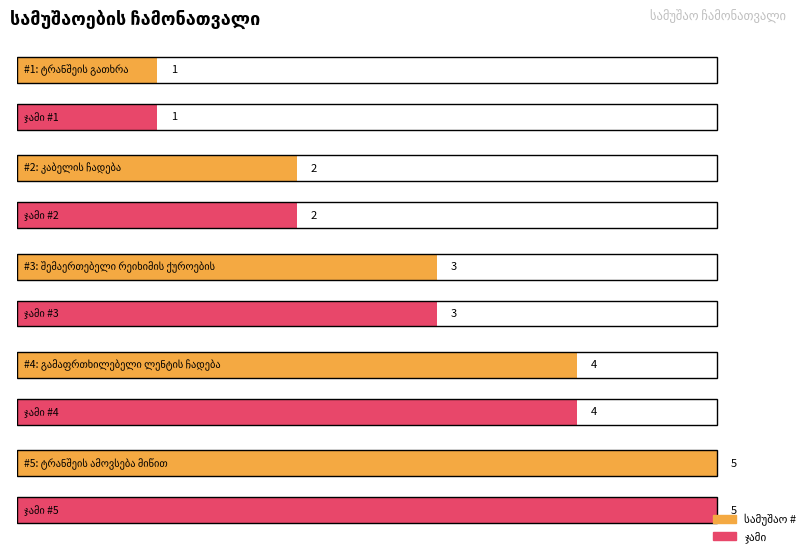

What is the difference between the maximum and minimum values in the სამუშაოს დასახელება series?

4